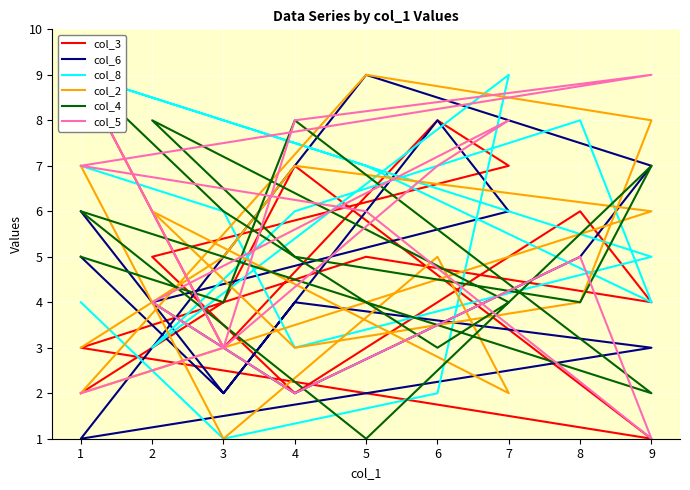

How many times do col_4 and col_5 cross each other?

6